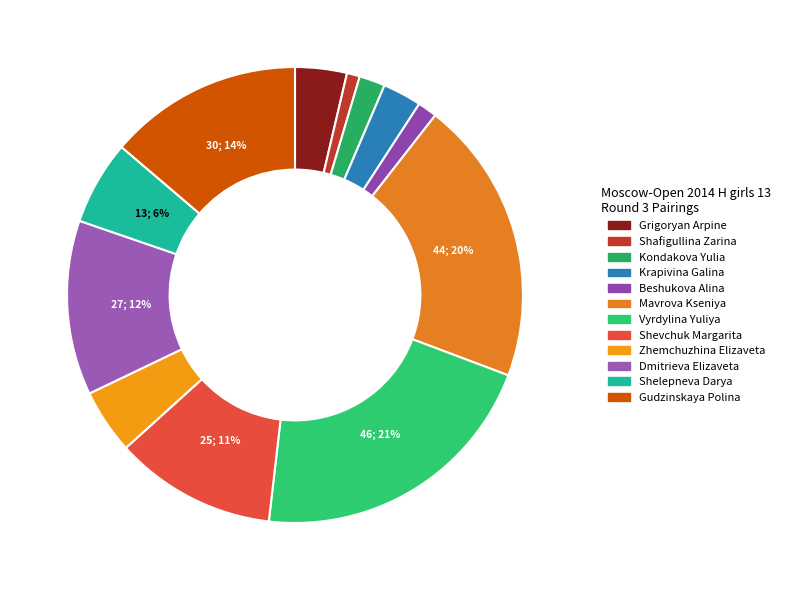

To the nearest percent, what percentage of the pie is Kondakova Yulia?

2%